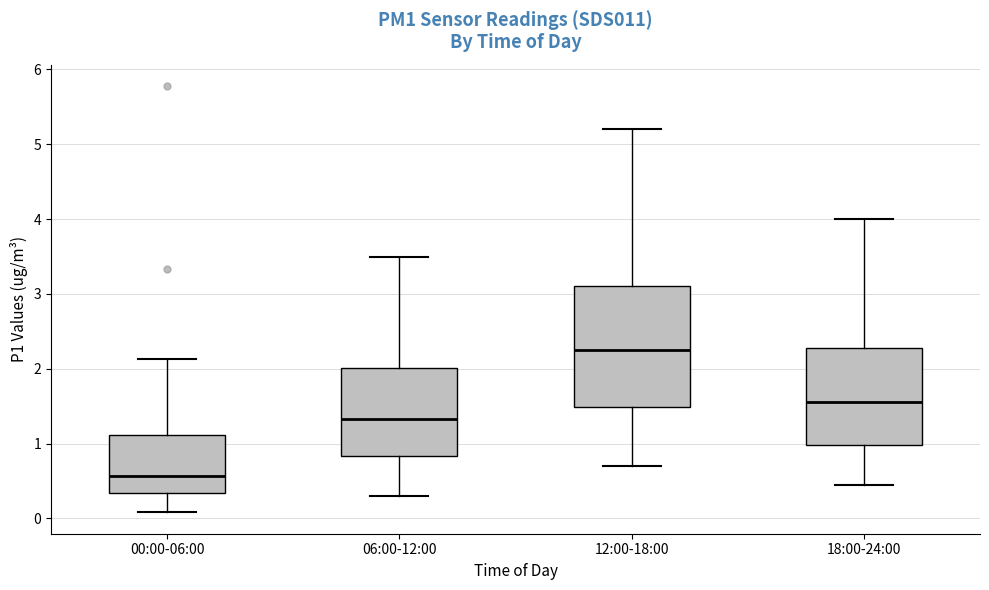

Which box has the highest median line?

12:00-18:00